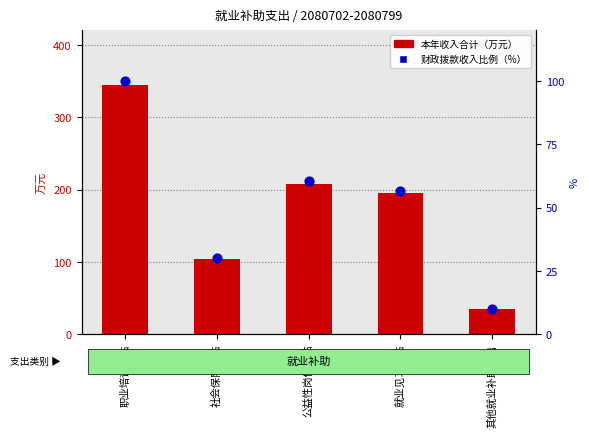

Is the value of 财政拨款收入占比 at 其他就业补助支出 greater than the value of 本年收入合计 at 社会保险补贴?

No